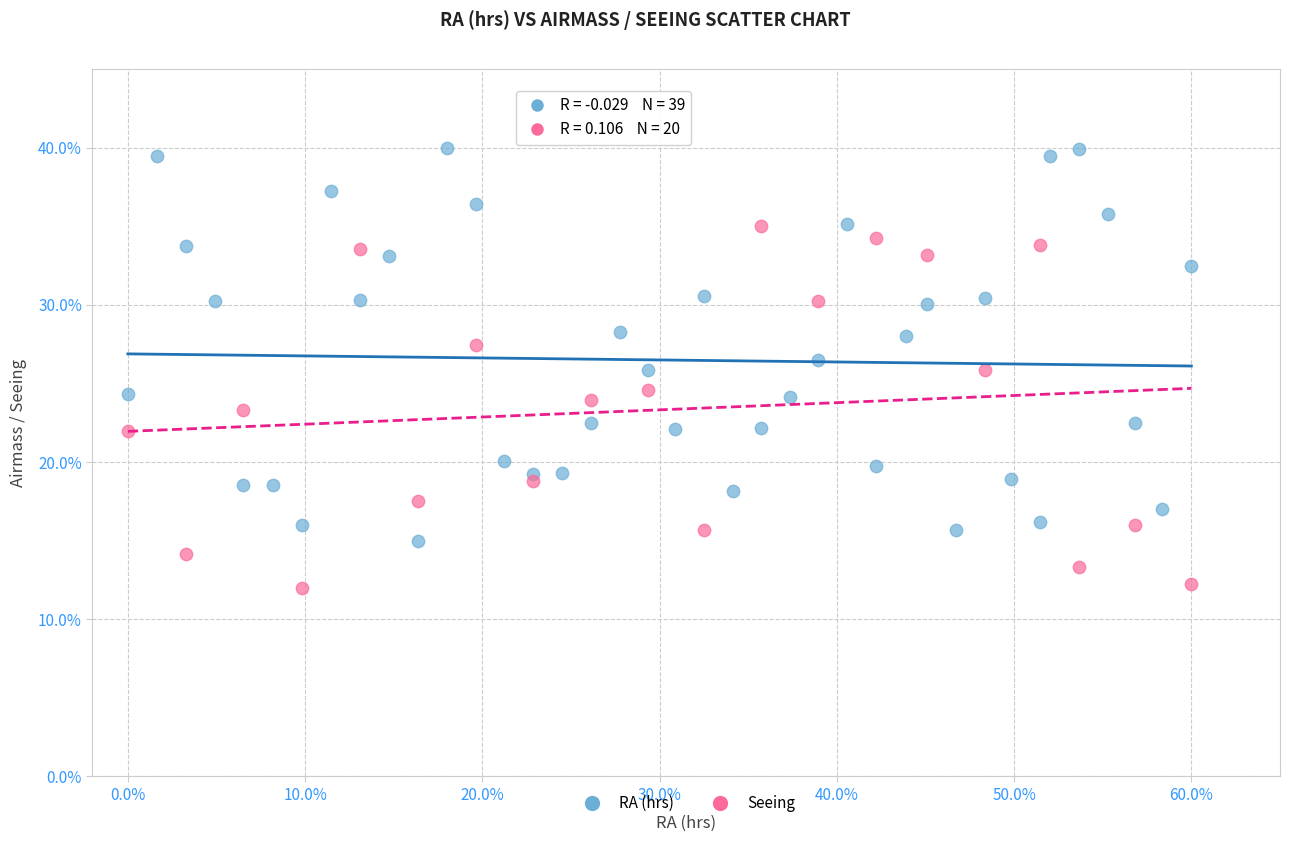

Which series has the widest spread of Y values?

RA (hrs)